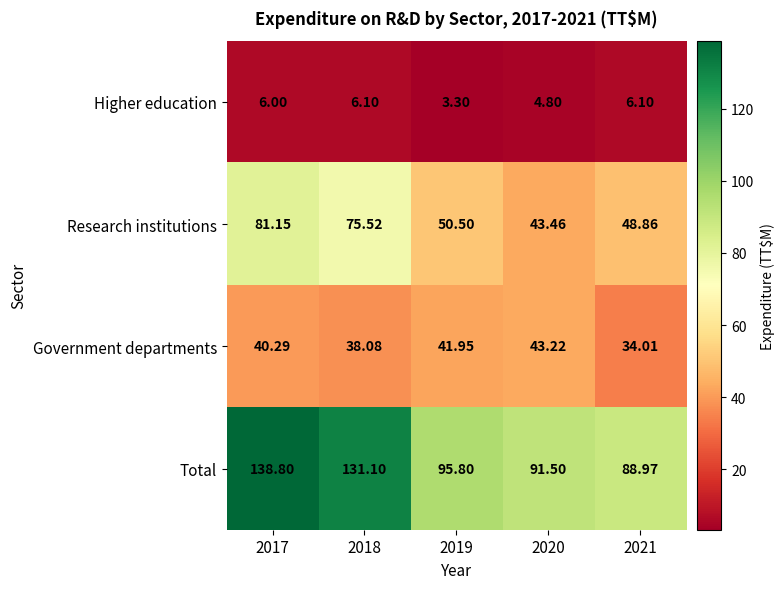

How many categories are shown in the chart?

5